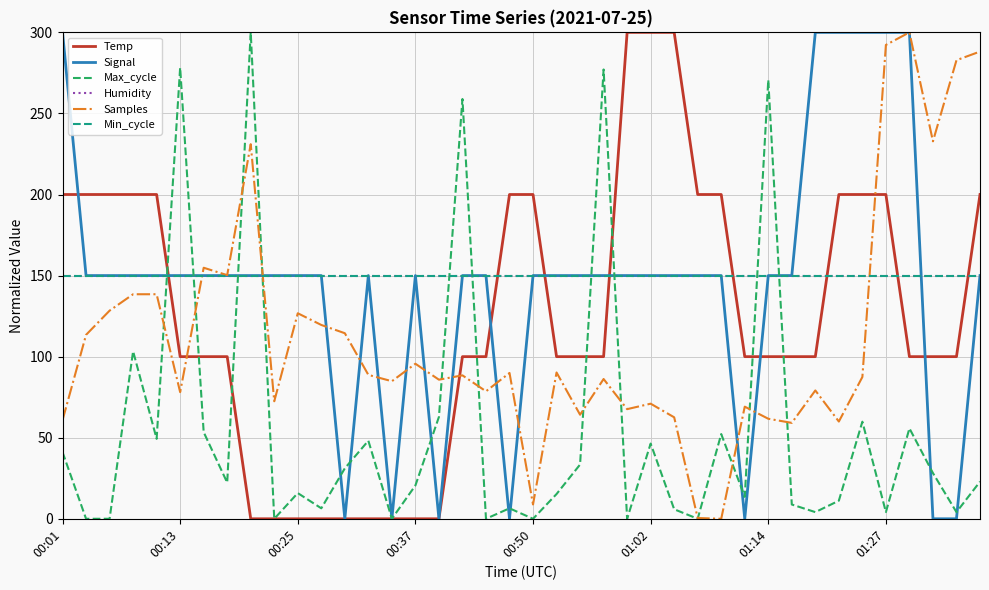

Does the chart have visible grid lines?

Yes